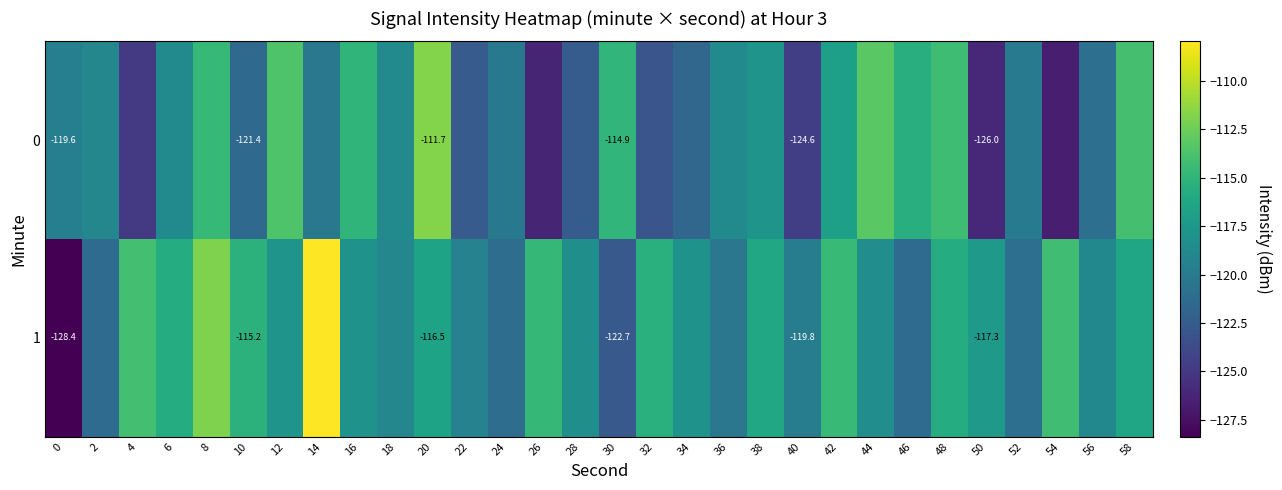

Is it true that 1 equals -120.9 at 52?

True